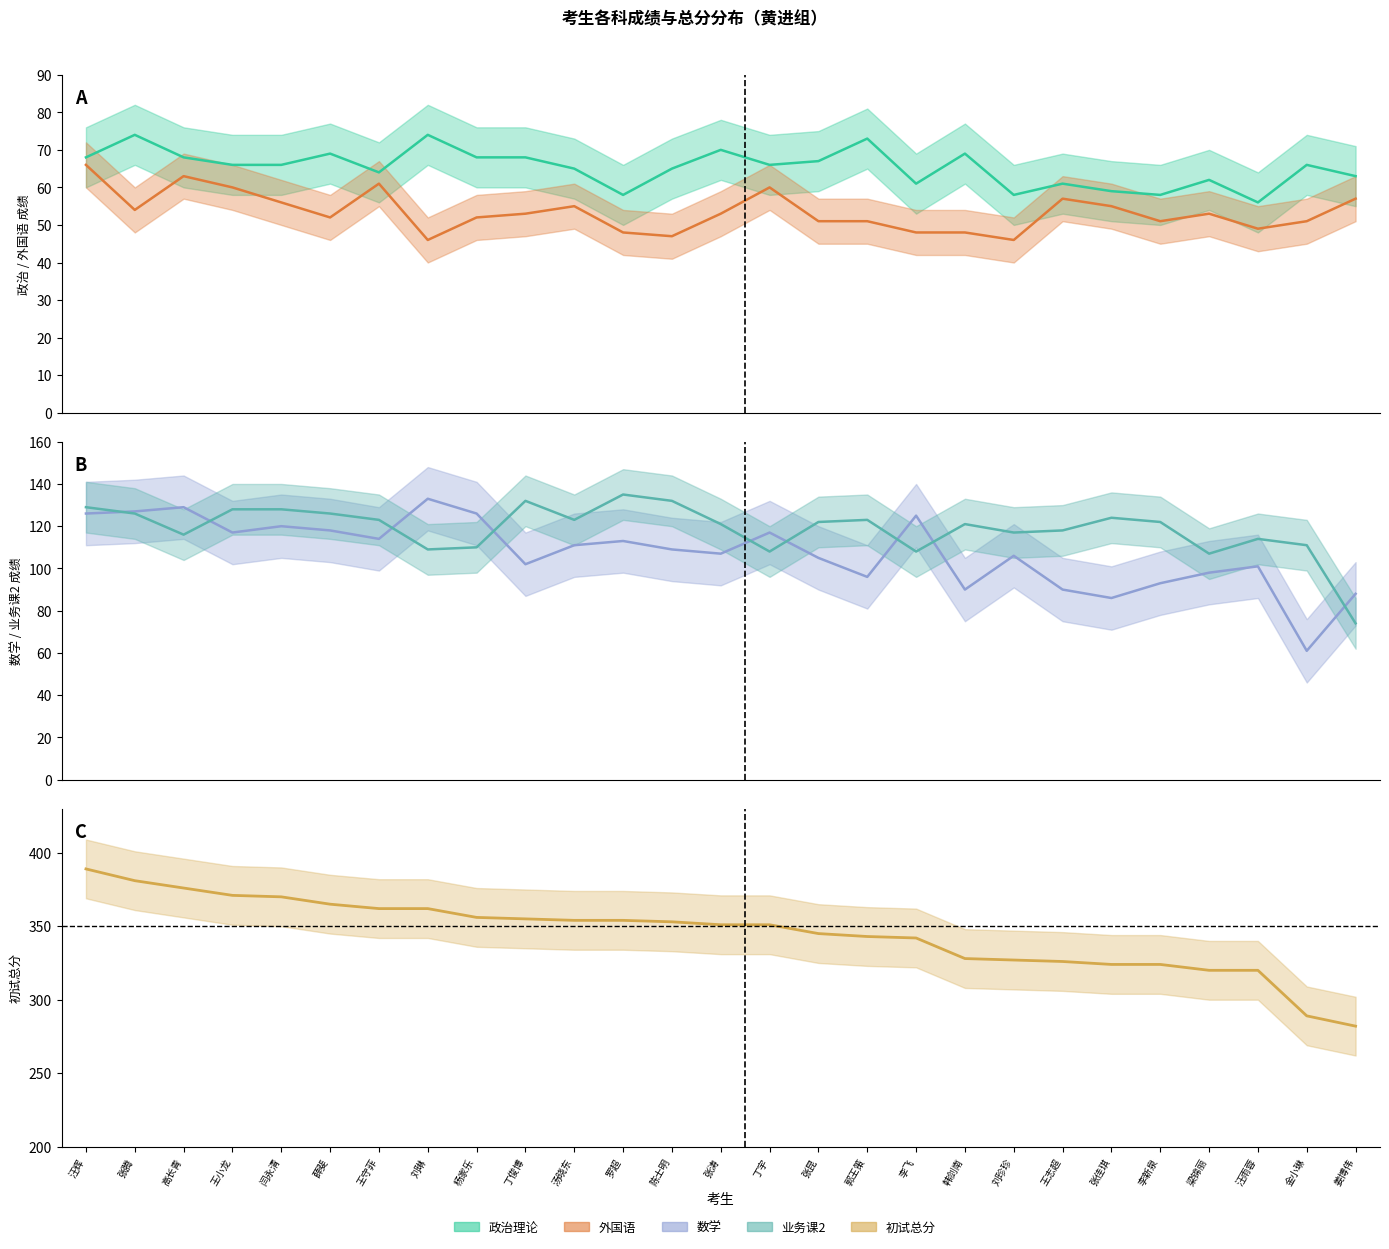

The value of 初试总分_line at 杨家乐 is 548. True or false?

False